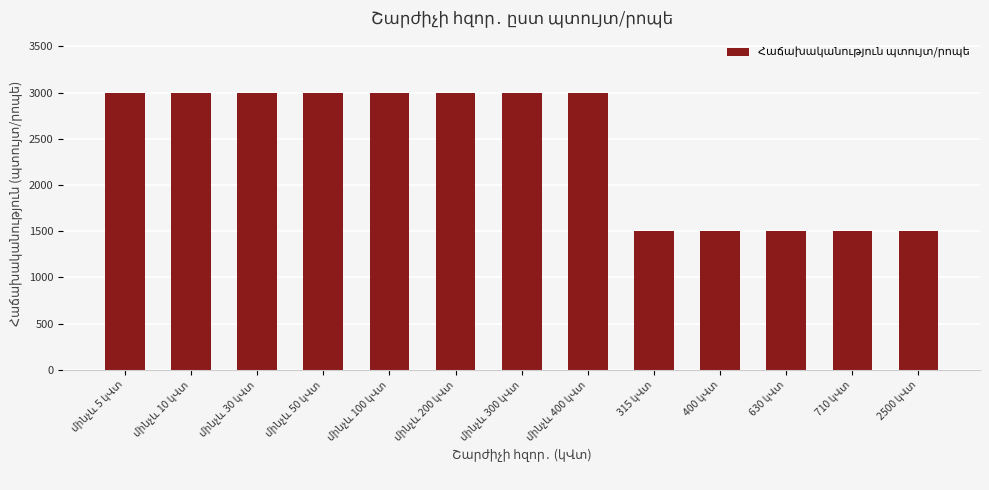

Does the chart contain any negative values?

No